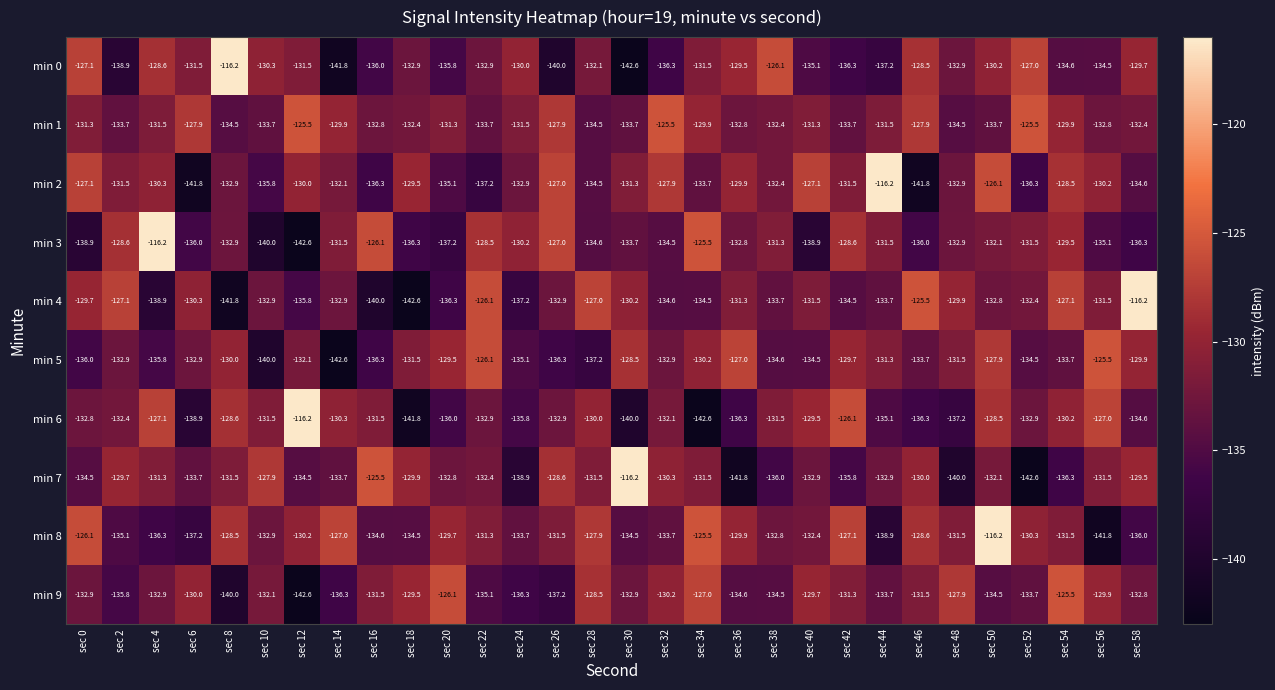

True or false: min 6 has a value of -209.8 at sec 20.

False